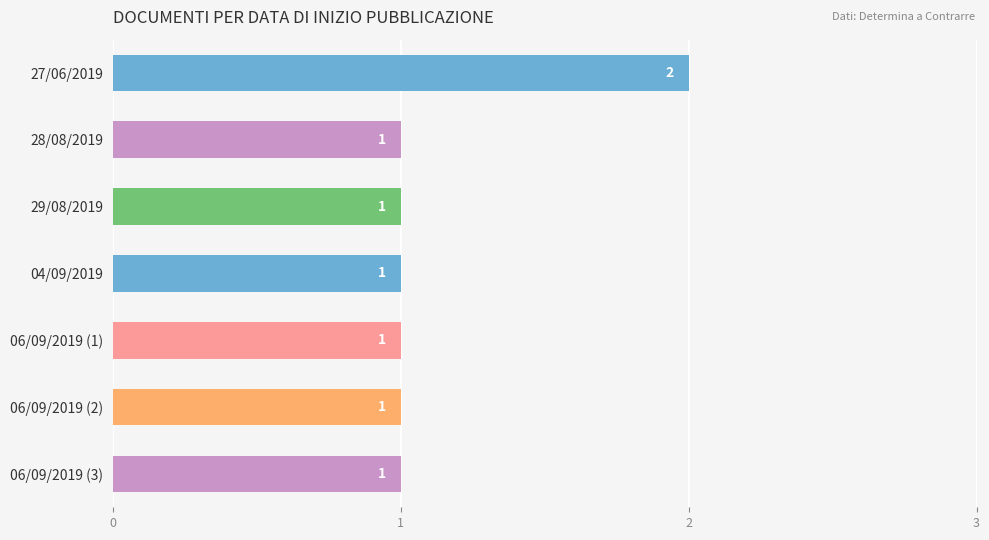

What is the greatest value displayed?

2